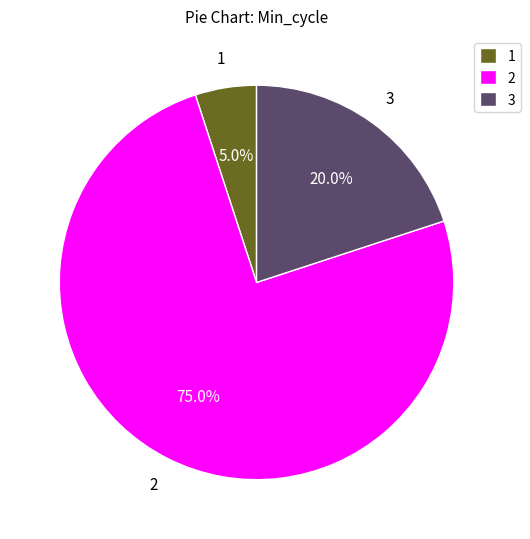

What percentage is NOT represented by 1?

95.0%